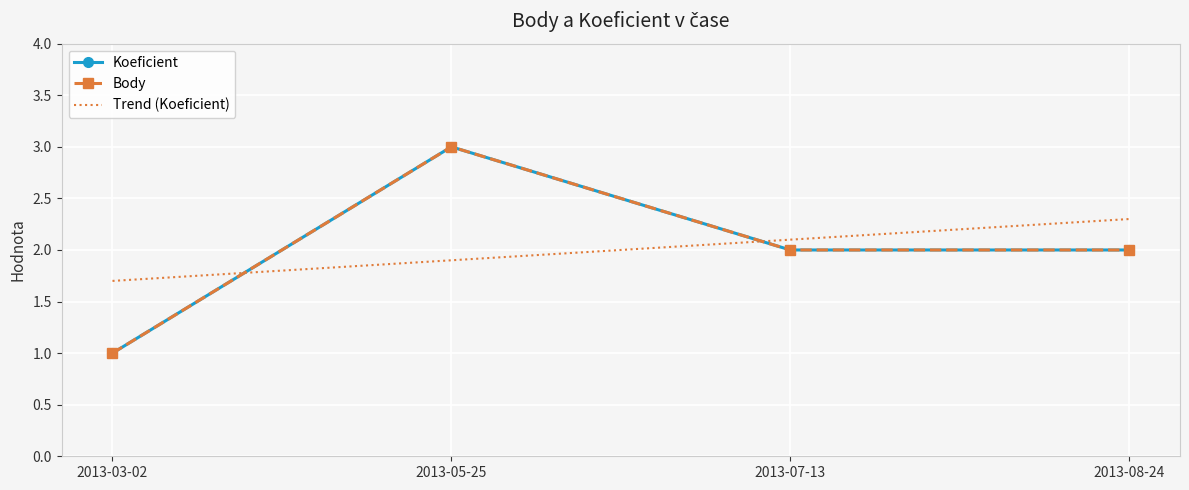

What is the total value across all series at 2013-07-13?

6.1